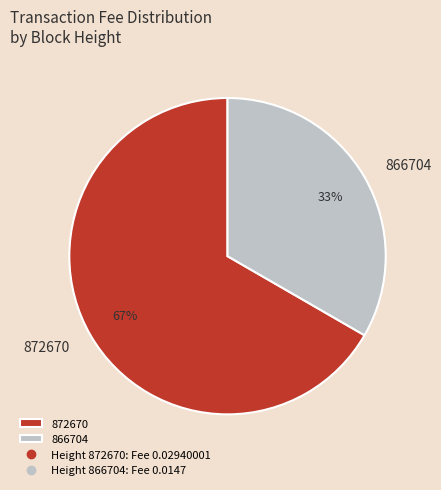

What percentage is the 872670 slice, to the nearest percent?

67%